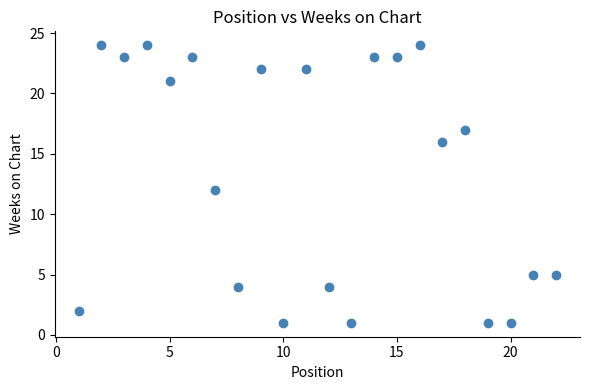

What is the range of Y values (max minus min)?

23